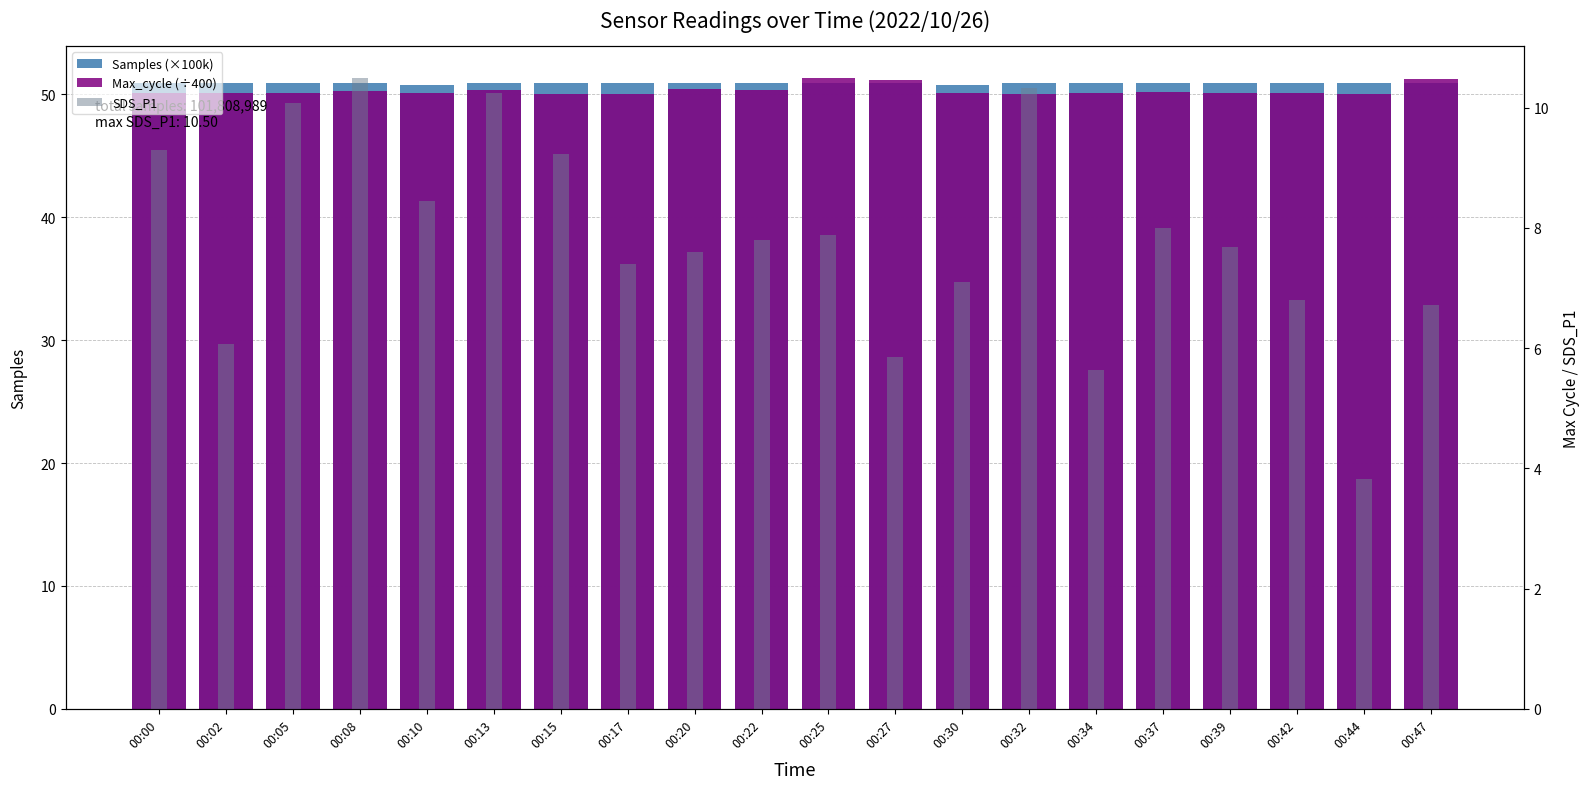

Is the value of Max_cycle (÷400) at 00:13 greater than the value of Samples (×100k) at 00:32?

No